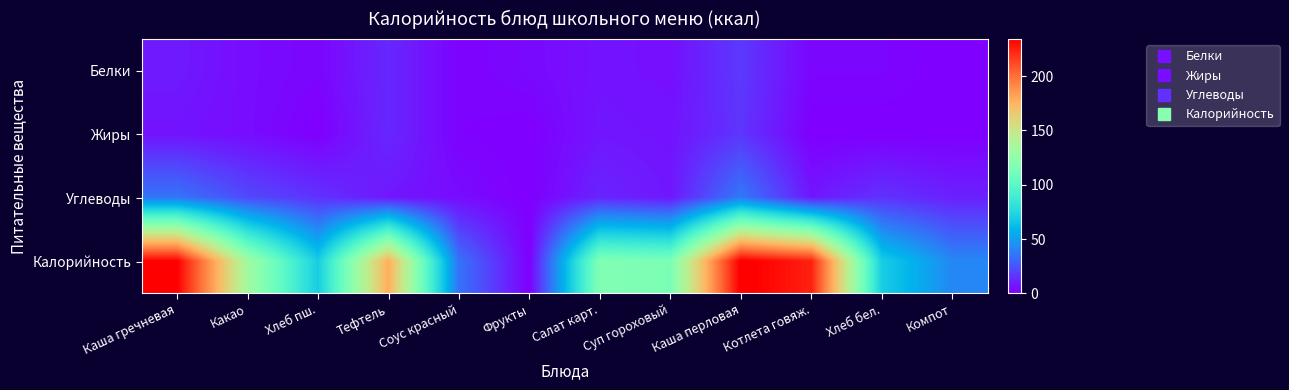

Reading left to right, transcribe all the data shown in this chart.

Белки: Каша гречневая=8	Какао=4	Хлеб пш.=2	Тефтель=12	Соус красный=1	Фрукты=3	Салат карт.=6	Суп гороховый=5	Каша перловая=17	Котлета говяж.=2	Хлеб бел.=2	Компот=0
Жиры: Каша гречневая=6	Какао=4	Хлеб пш.=0	Тефтель=12	Соус красный=1	Фрукты=0	Салат карт.=7	Суп гороховый=6	Каша перловая=16	Котлета говяж.=0	Хлеб бел.=0	Компот=0
Углеводы: Каша гречневая=36	Какао=22	Хлеб пш.=15	Тефтель=7	Соус красный=4	Фрукты=0	Салат карт.=11	Суп гороховый=7	Каша перловая=37	Котлета говяж.=7	Хлеб бел.=15	Компот=10
Калорийность: Каша гречневая=234	Какао=133	Хлеб пш.=70	Тефтель=178	Соус красный=35	Фрукты=0	Салат карт.=118	Суп гороховый=115	Каша перловая=236	Котлета говяж.=224	Хлеб бел.=70	Компот=42